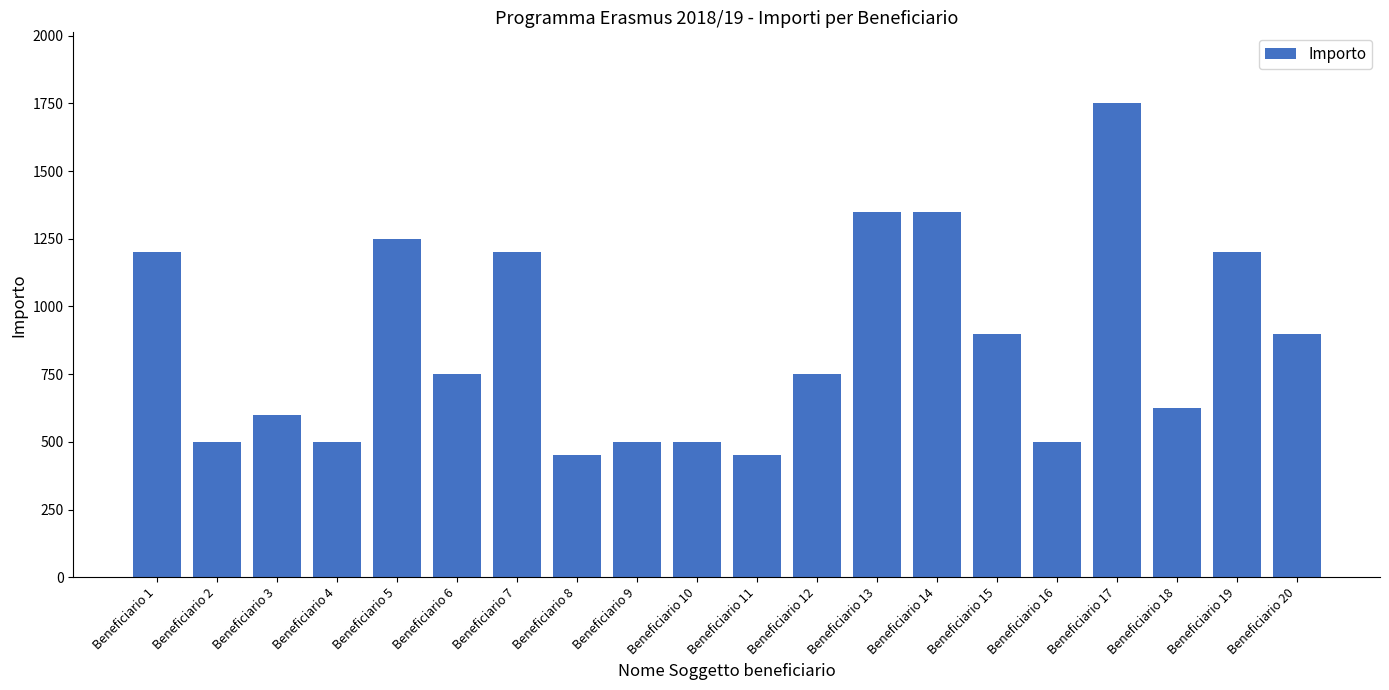

Which has a higher value, Beneficiario 13 or Beneficiario 8?

Beneficiario 13